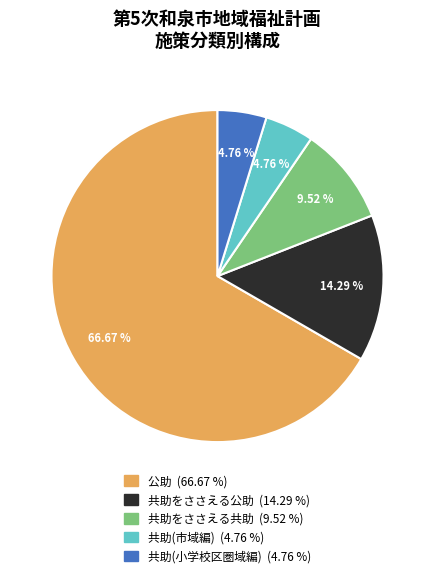

The 共助をささえる共助 slice represents 1% of the pie. True or false?

False